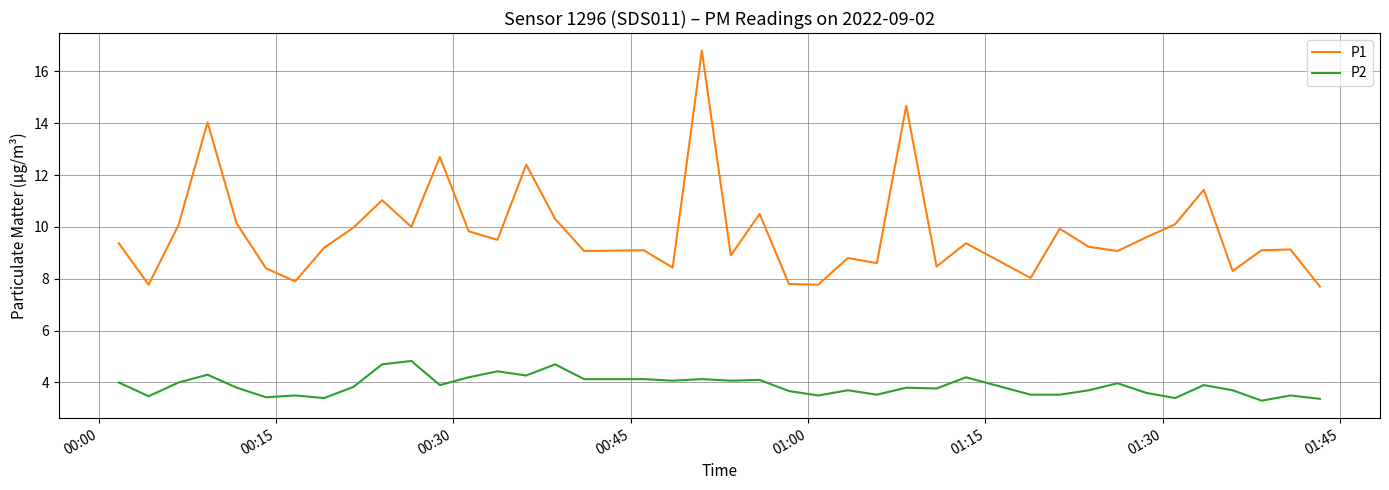

What is the highest value of the P2 series?

4.8